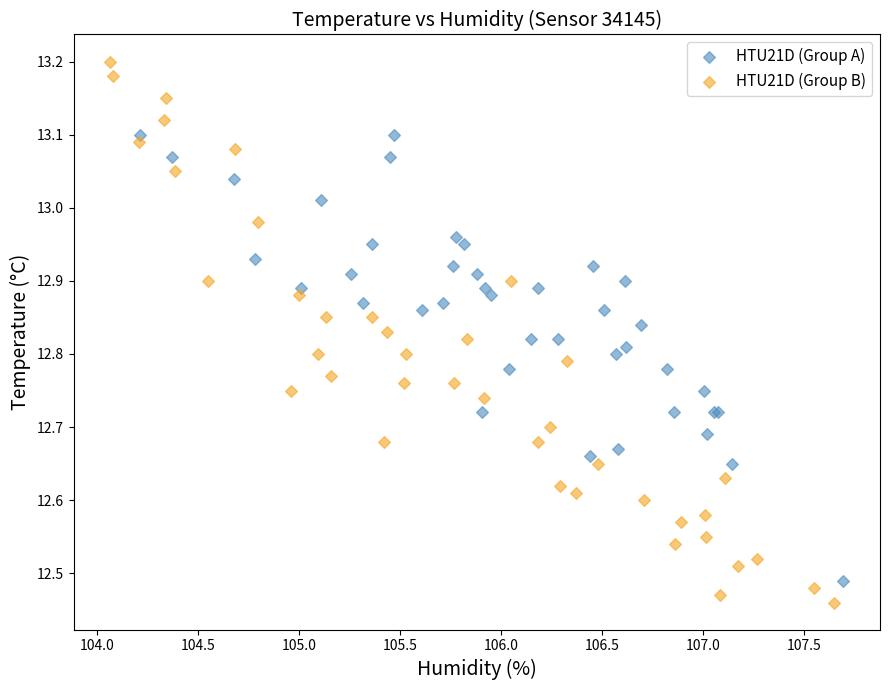

Which series contains the highest Y value?

HTU21D (Group B)